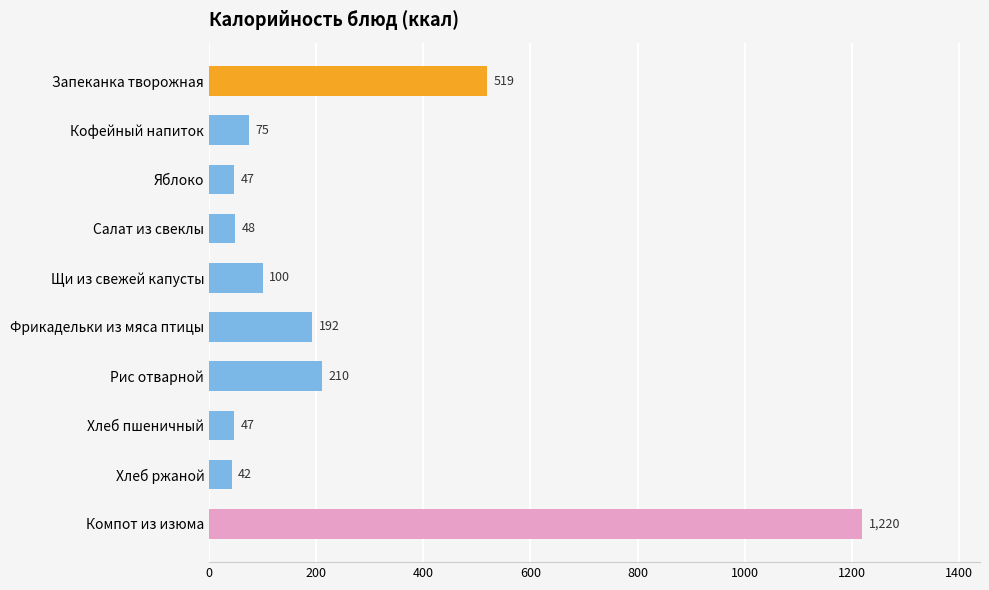

How many distinct data groups are displayed?

1